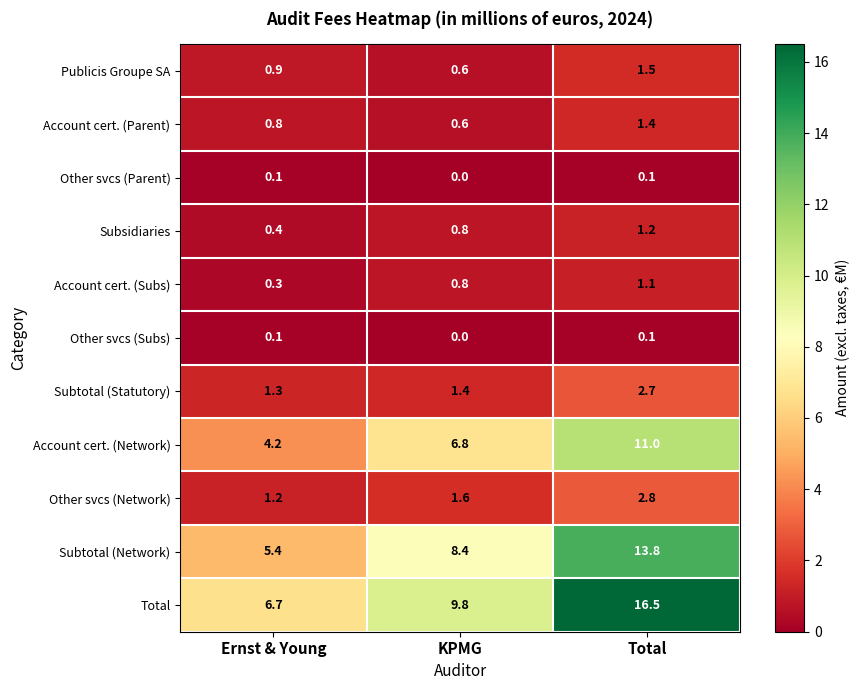

How many series are shown in this chart?

11